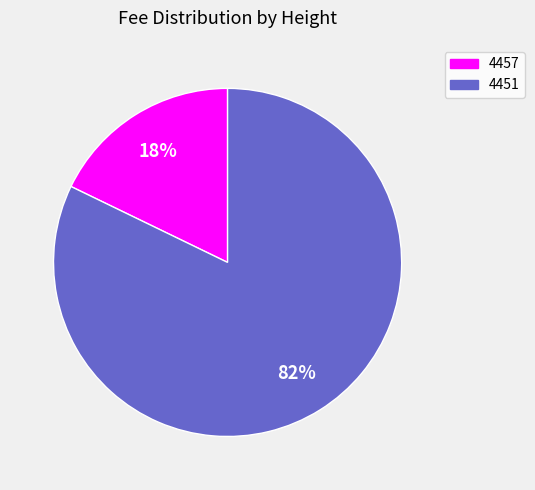

Which category has the smallest portion of the pie?

4457